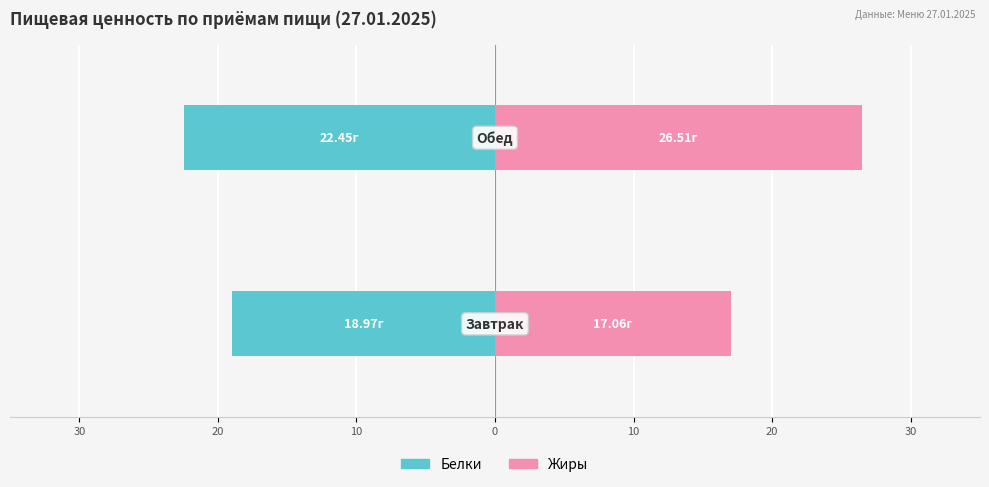

The Жиры series shows 5.9 at 30. True or false?

False